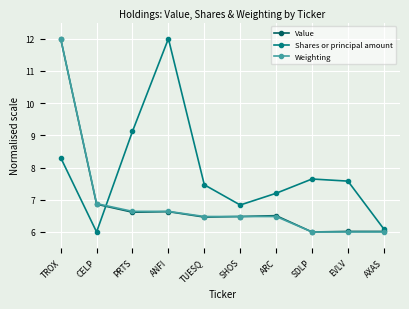

How many intersections are there between Weighting and Shares or principal amount?

1